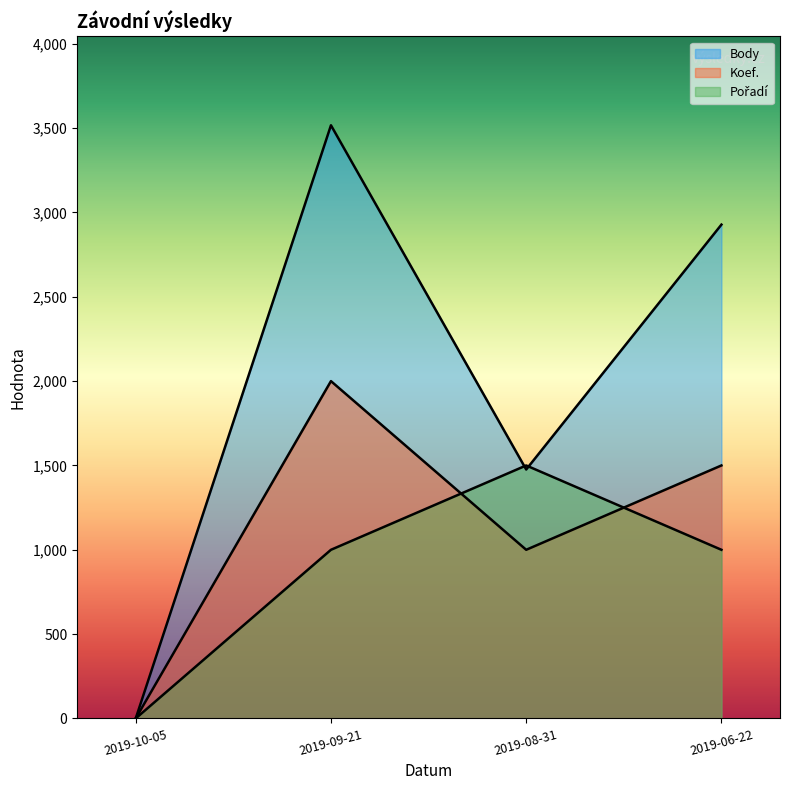

Reading left to right, extract all data points from this chart.

Body: 2019-10-05=0	2019-09-21=3517	2019-08-31=1476	2019-06-22=2928
Koef.: 2019-10-05=0	2019-09-21=2000	2019-08-31=1000	2019-06-22=1500
Pořadí: 2019-10-05=0	2019-09-21=1000	2019-08-31=1500	2019-06-22=1000